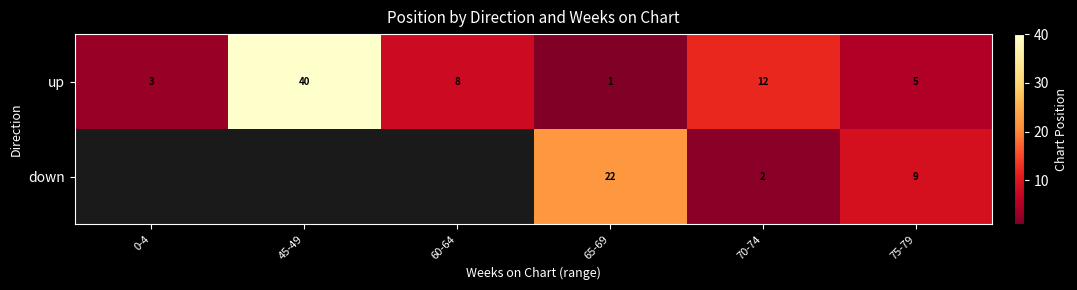

At which category does the chart reach its minimum across all series?

65-69